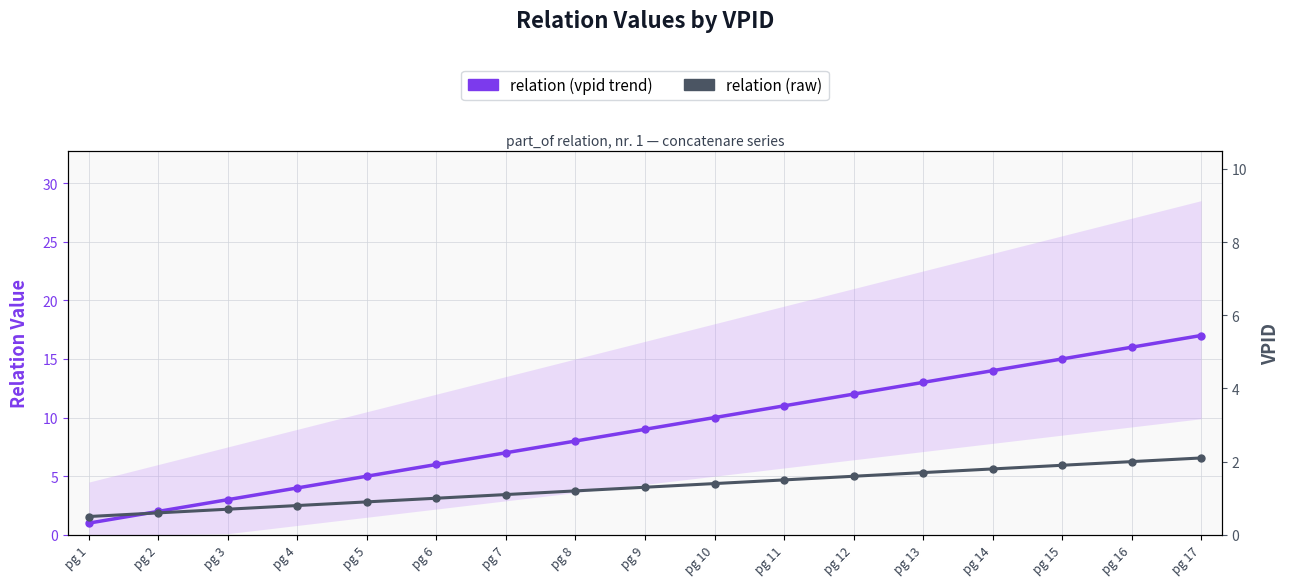

What is the maximum value shown in the chart?

17.0